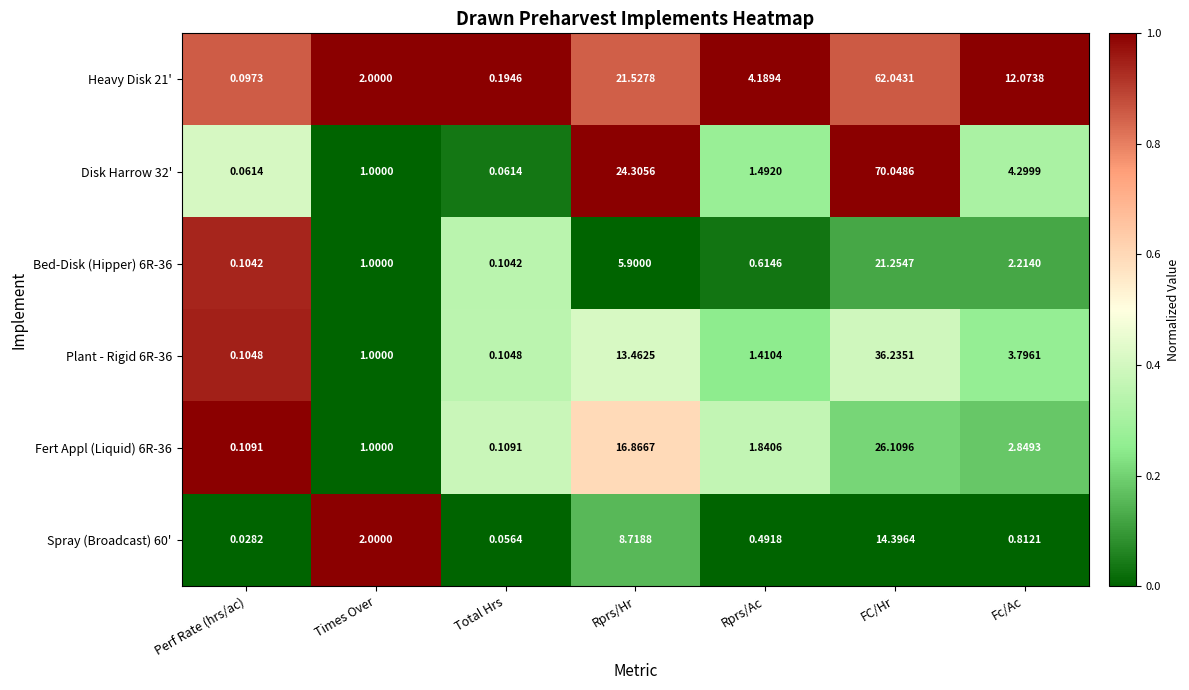

At Fc/Ac, list the series in order from smallest to largest.

Spray (Broadcast) 60', Bed-Disk (Hipper) 6R-36, Fert Appl (Liquid) 6R-36, Plant - Rigid 6R-36, Disk Harrow 32', Heavy Disk 21'